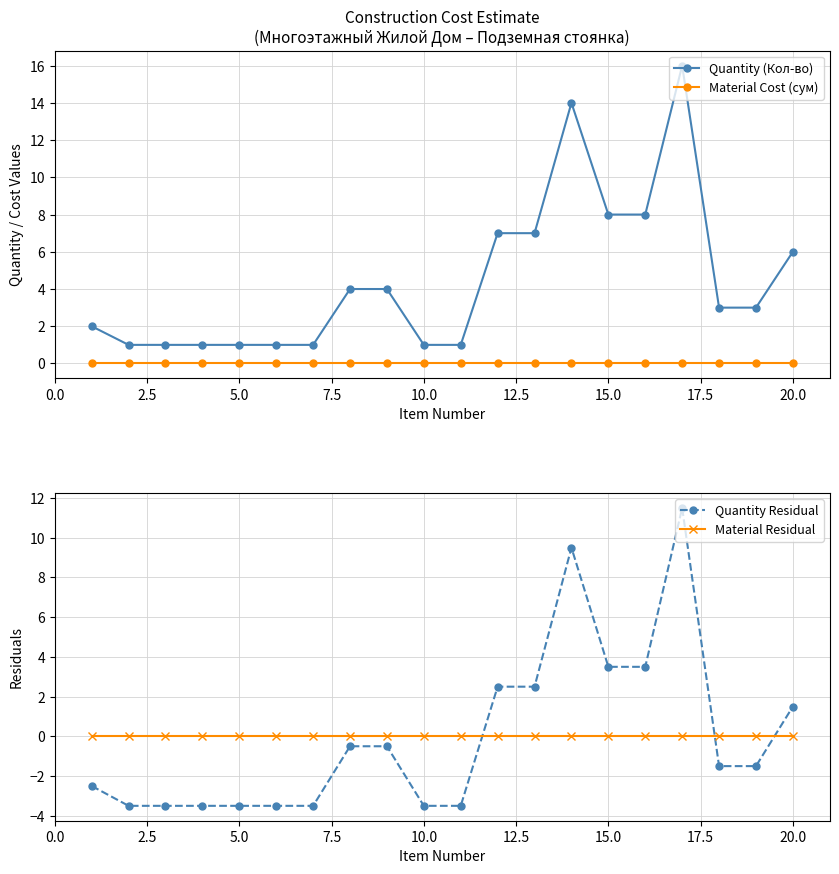

What is the value of the Quantity (Кол-во) point at the 18th from the left?

3.0